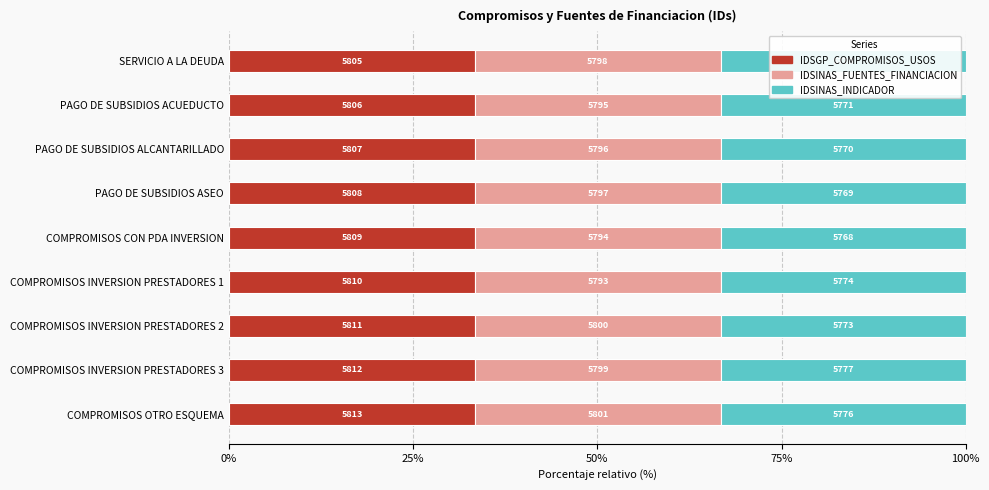

What are all the series names shown in the legend?

IDSGP_COMPROMISOS_USOS, IDSINAS_FUENTES_FINANCIACION, IDSINAS_INDICADOR